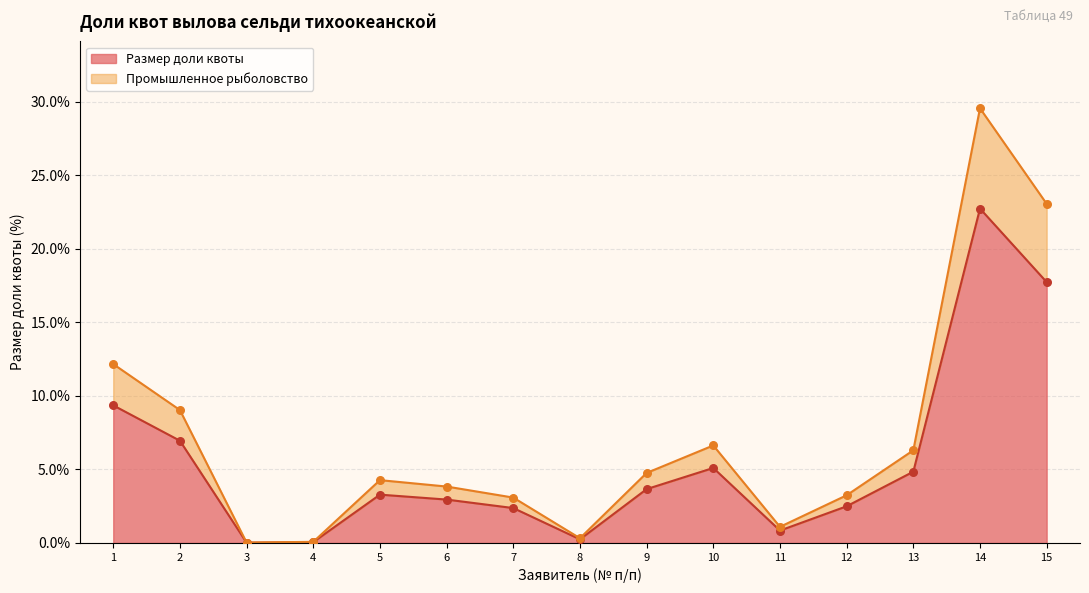

The Размер доли квоты series shows 7.0 at 2. True or false?

True